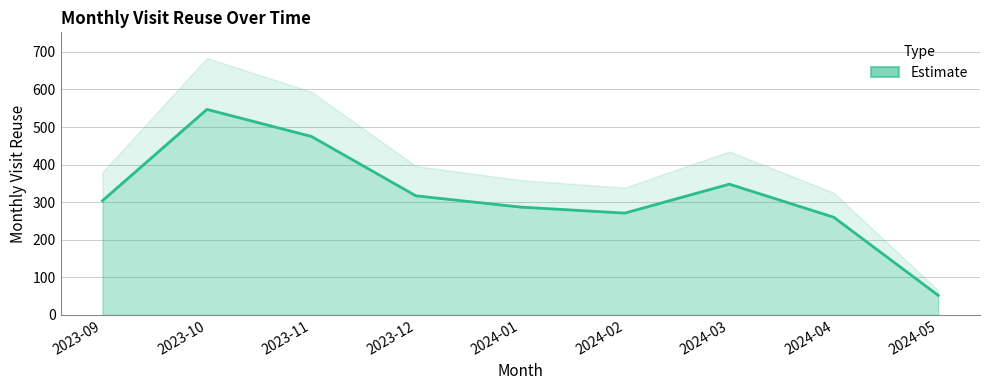

At which category does the data reach its first local peak?

2023-10